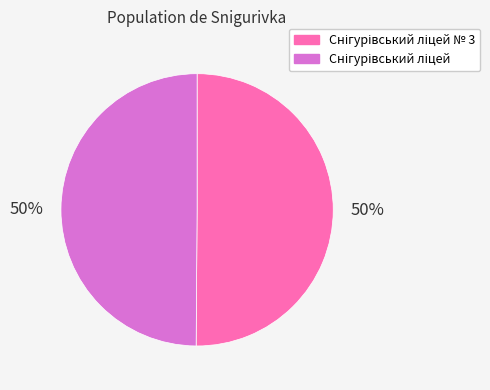

To the nearest percent, what is the average slice percentage?

50%